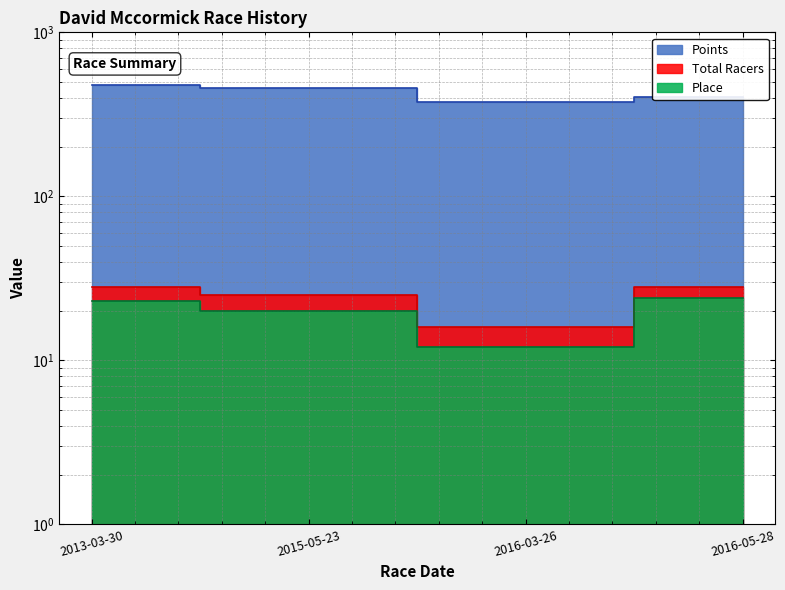

Is it true that Points equals 404.4 at 2016-05-28?

True